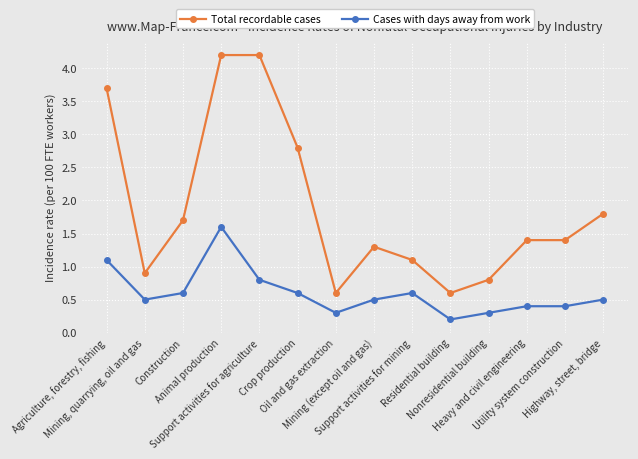

True or false: Cases with days away from work and Total recordable cases intersect in this chart.

False